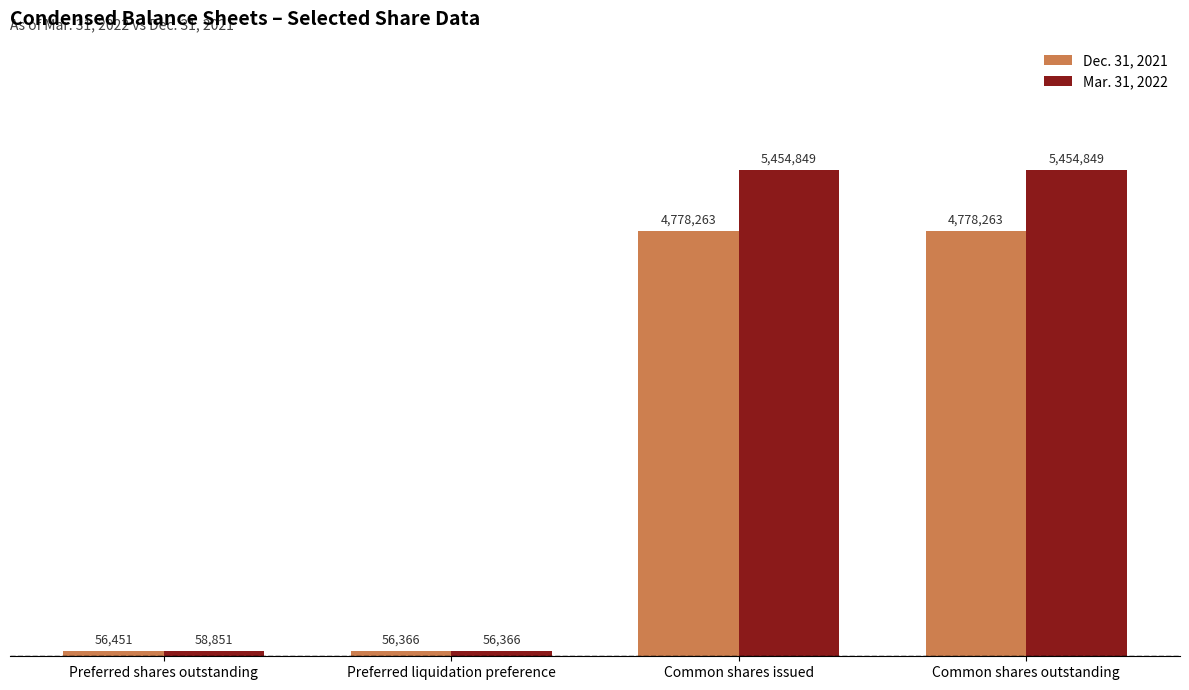

What is the difference between the maximum and minimum values in the Dec. 31, 2021 series?

4721897